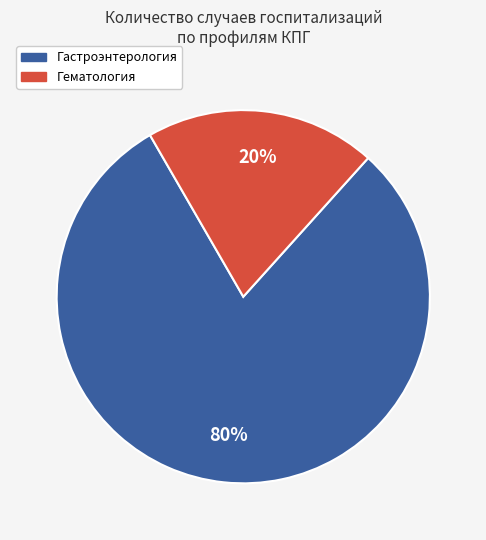

How many segments does this pie chart have?

2